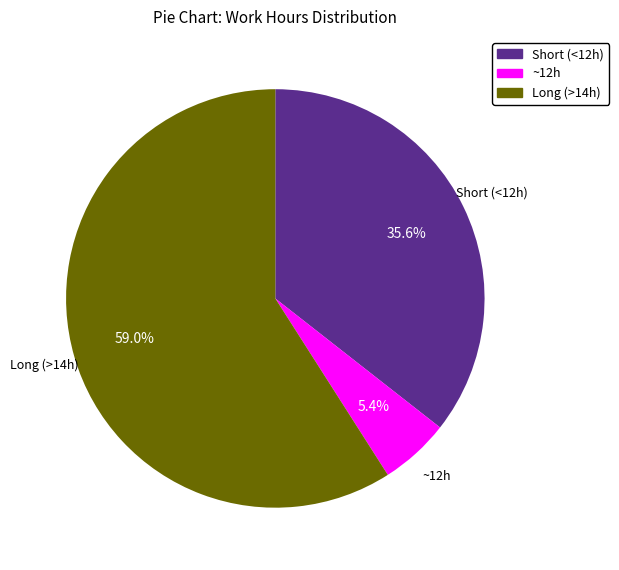

Is there any slice that represents more than half of the pie?

Yes